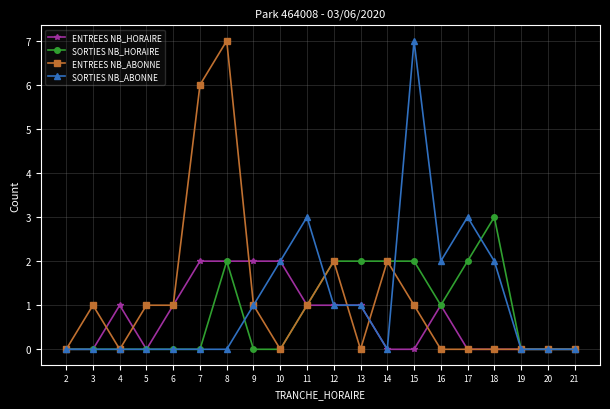

True or false: SORTIES NB_ABONNE has more than 0 points higher than both neighbors.

True